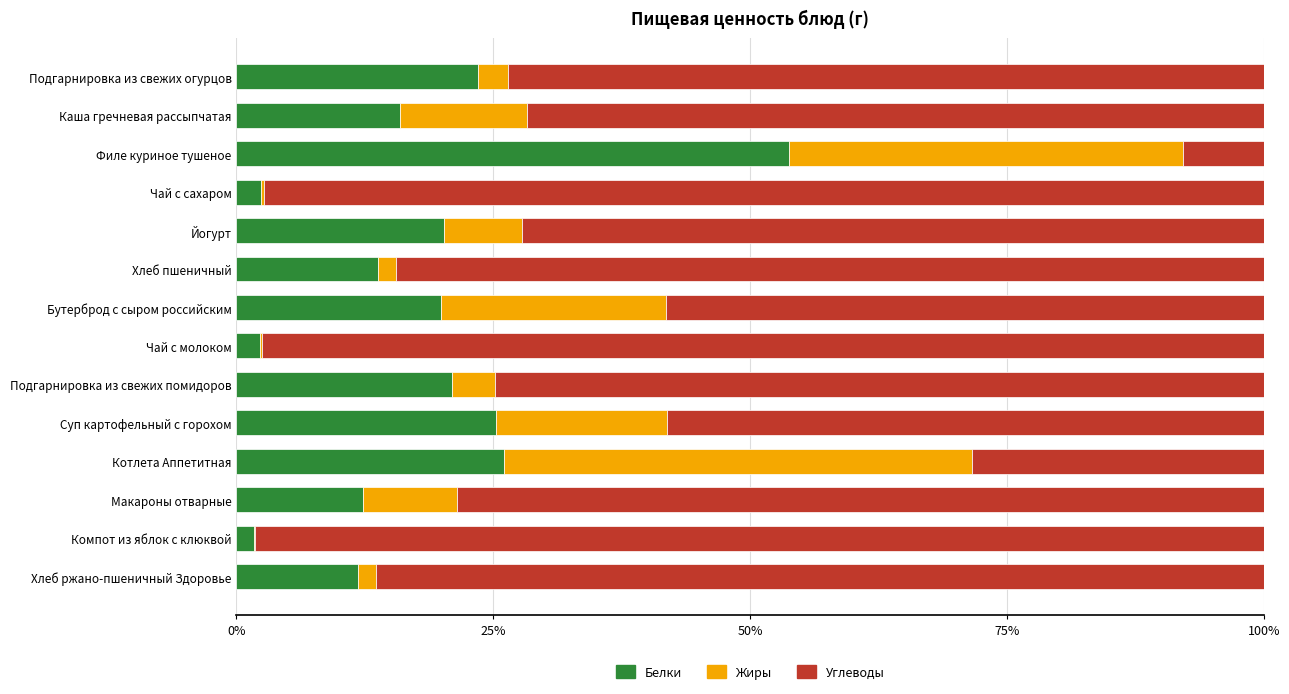

How many categories are shown in the chart?

14